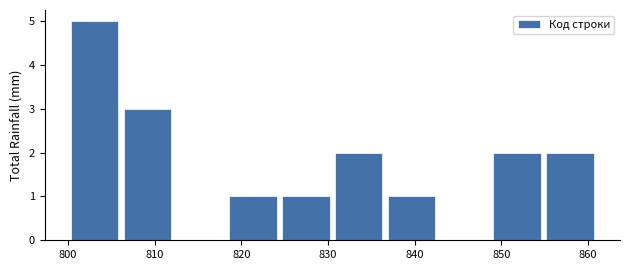

What is the height of the bar covering 830.5 to 836.6 on the x-axis? Neither the bar edges nor the heights are printed on the chart, so give them approximately, as read against the axes.

2